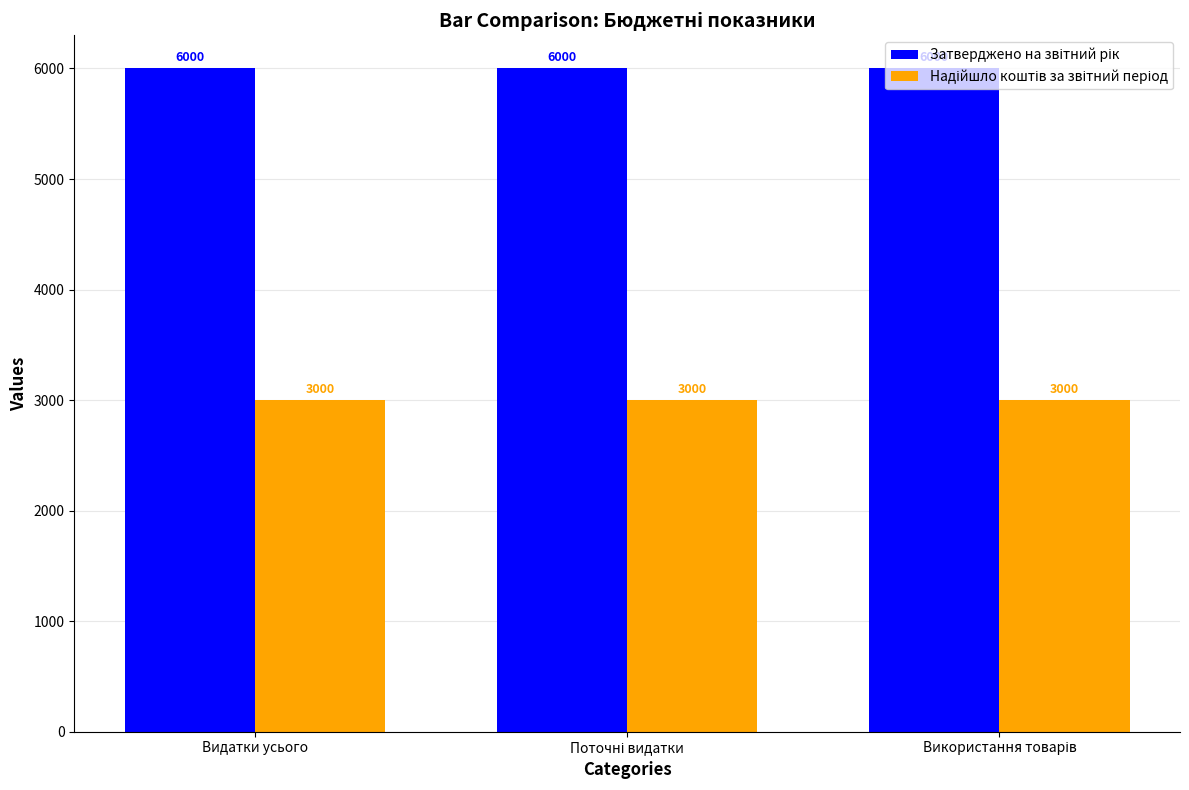

What position from the left is Видатки усього?

1